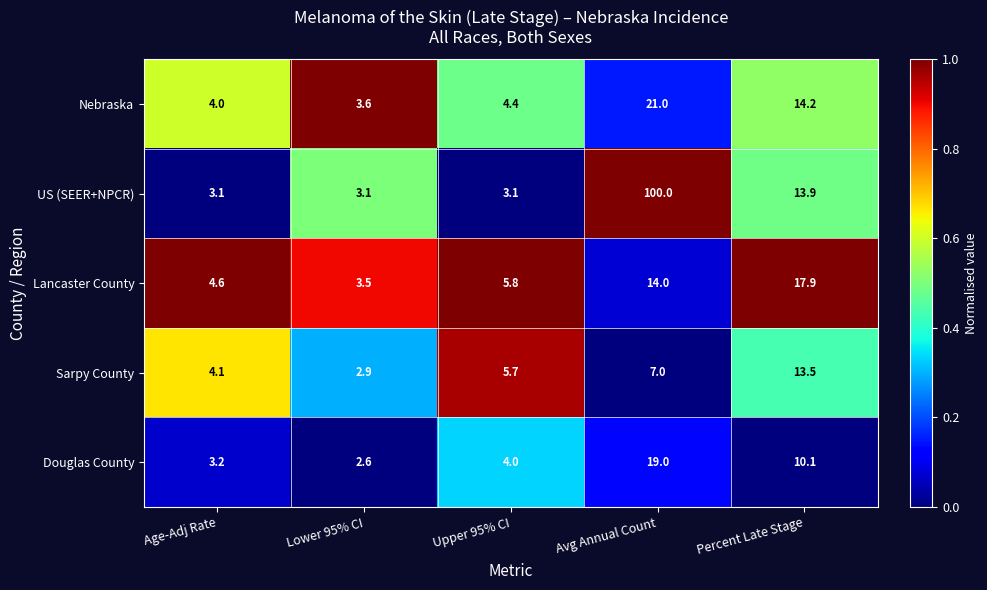

What is the total value across all series at Age-Adj Rate?

19.0